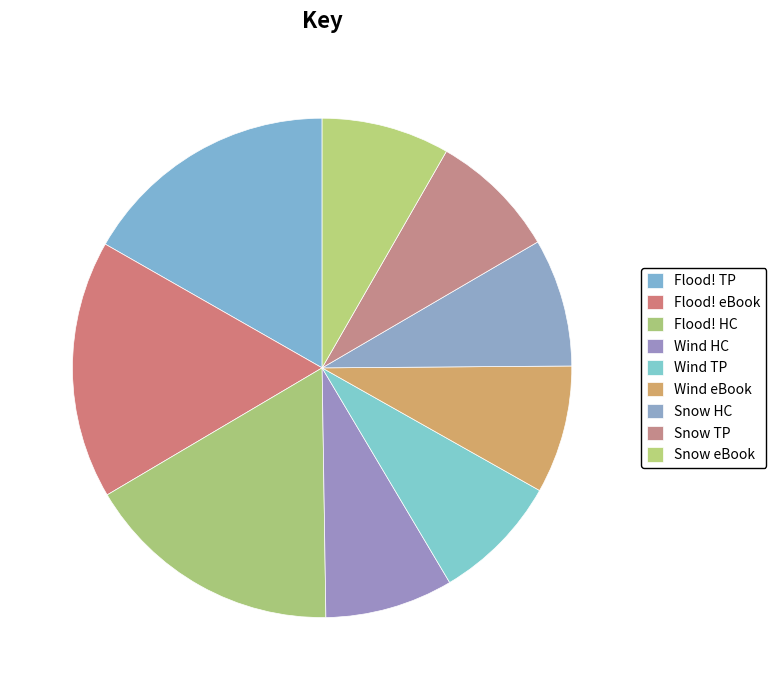

How many slices are in this pie chart?

9